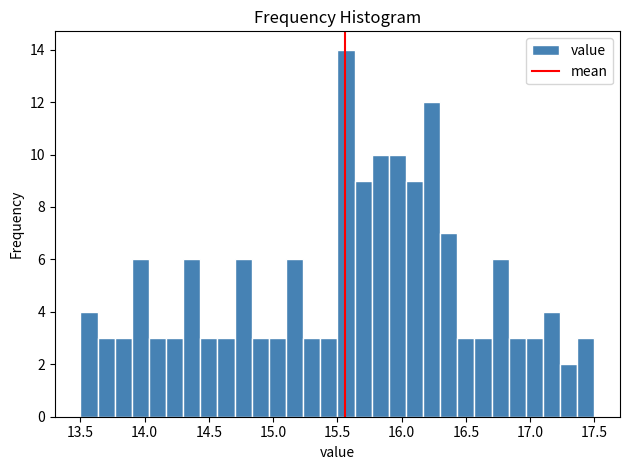

Around what value on the x-axis is the tallest bar? Give the approximate position of its centre, as read against the axis.

15.55